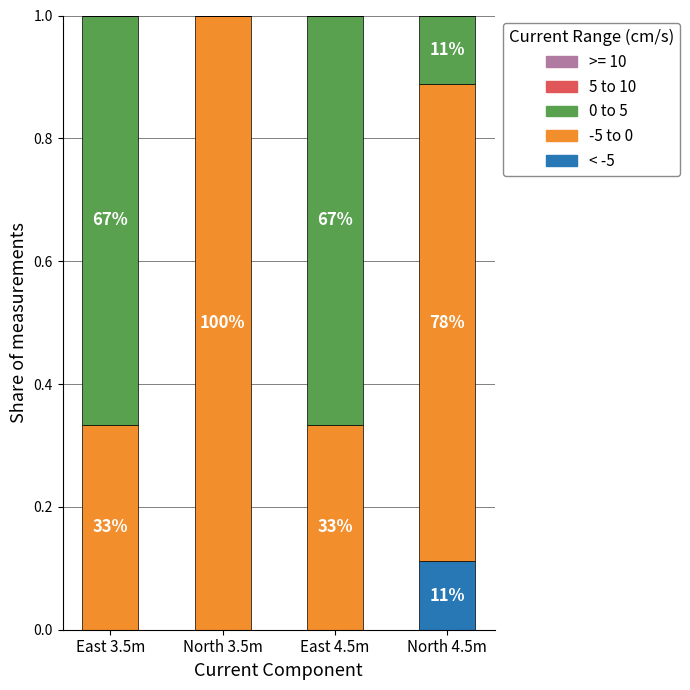

Rank the series by their maximum value, from lowest to highest.

5 to 10, < -5, 0 to 5, -5 to 0